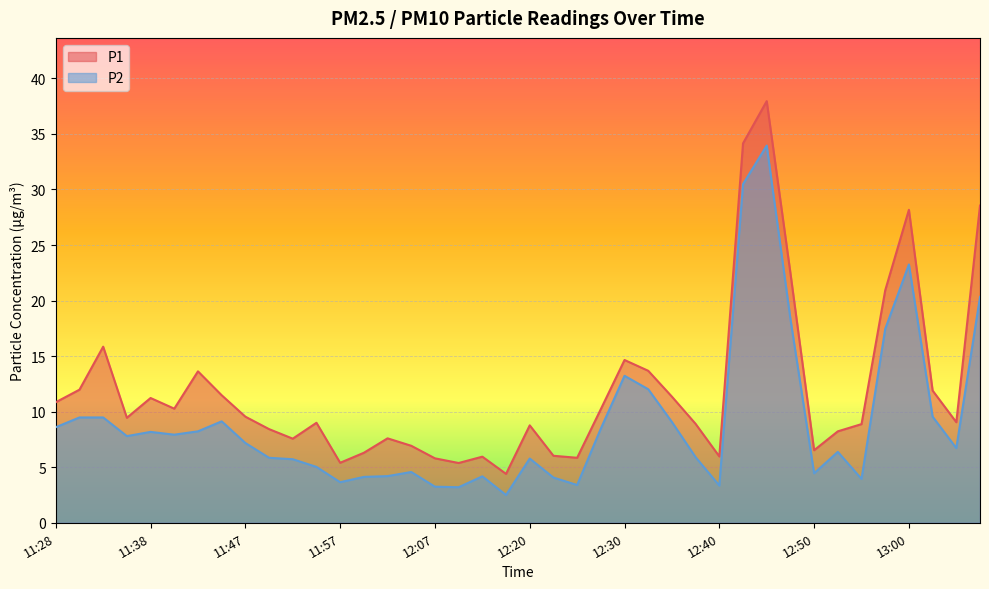

At which category does the chart reach its minimum across all series?

12:17